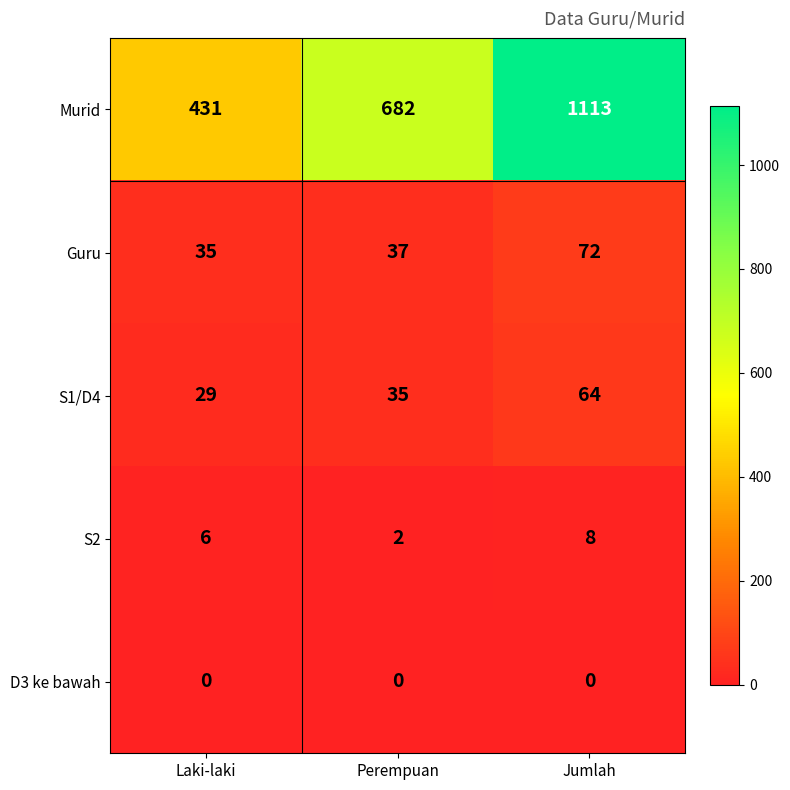

Reading right to left, list all the values displayed in this chart.

Murid: 1113	682	431
Guru: 72	37	35
S1/D4: 64	35	29
S2: 8	2	6
D3 ke bawah: 0	0	0